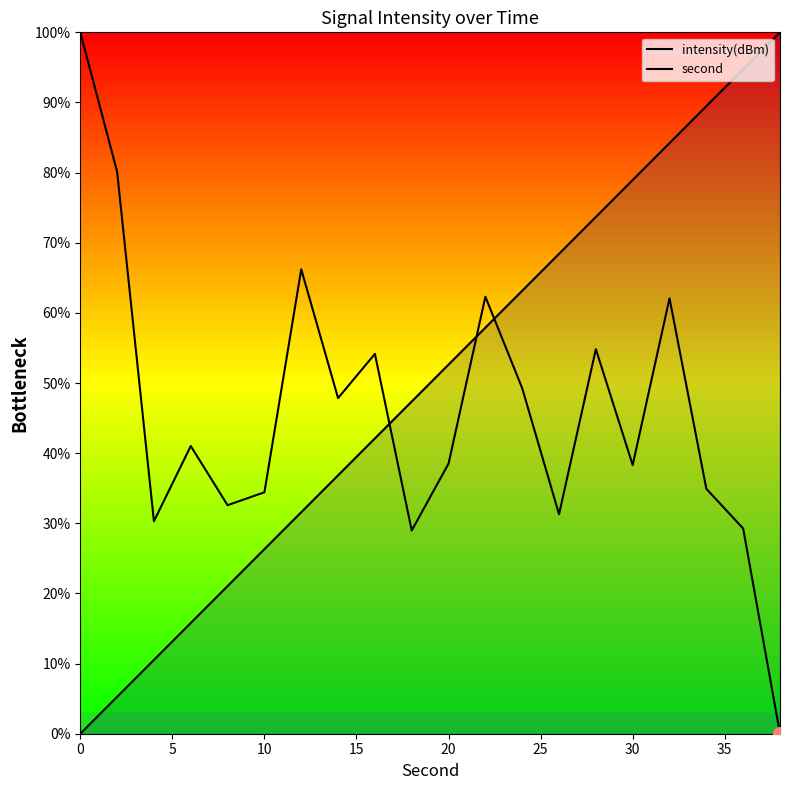

Does the chart have visible grid lines?

No